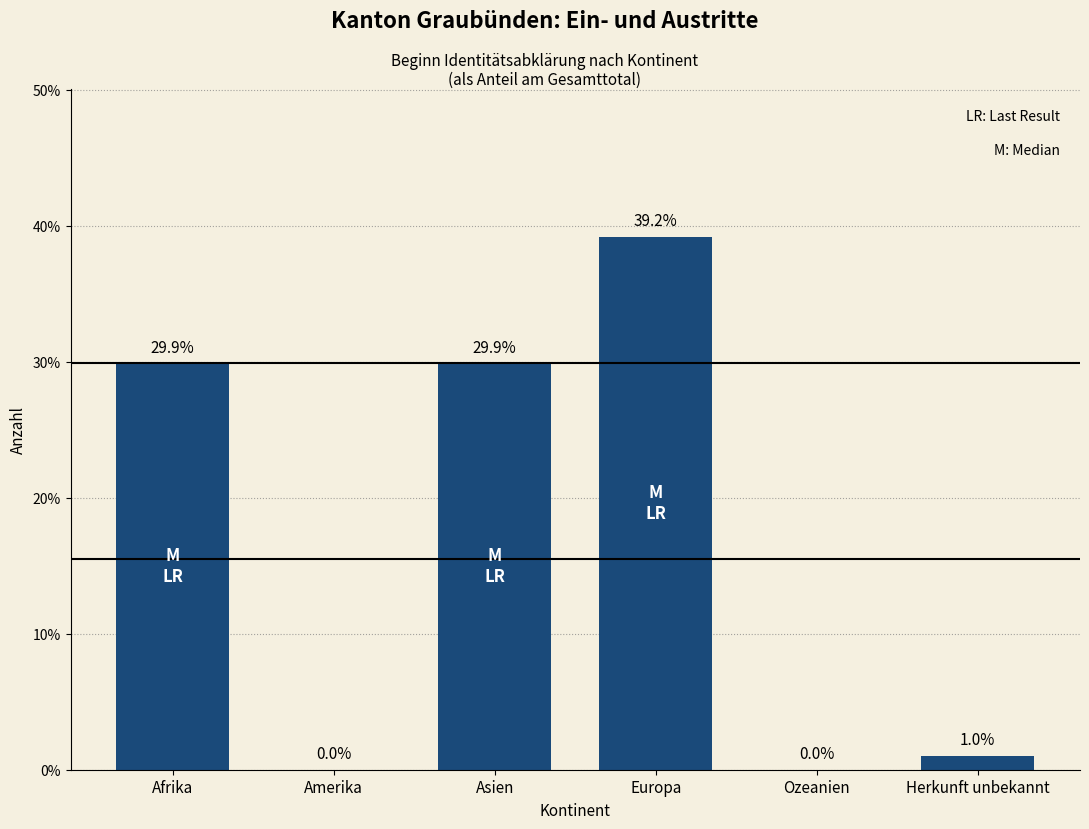

What is the greatest value displayed?

39.2